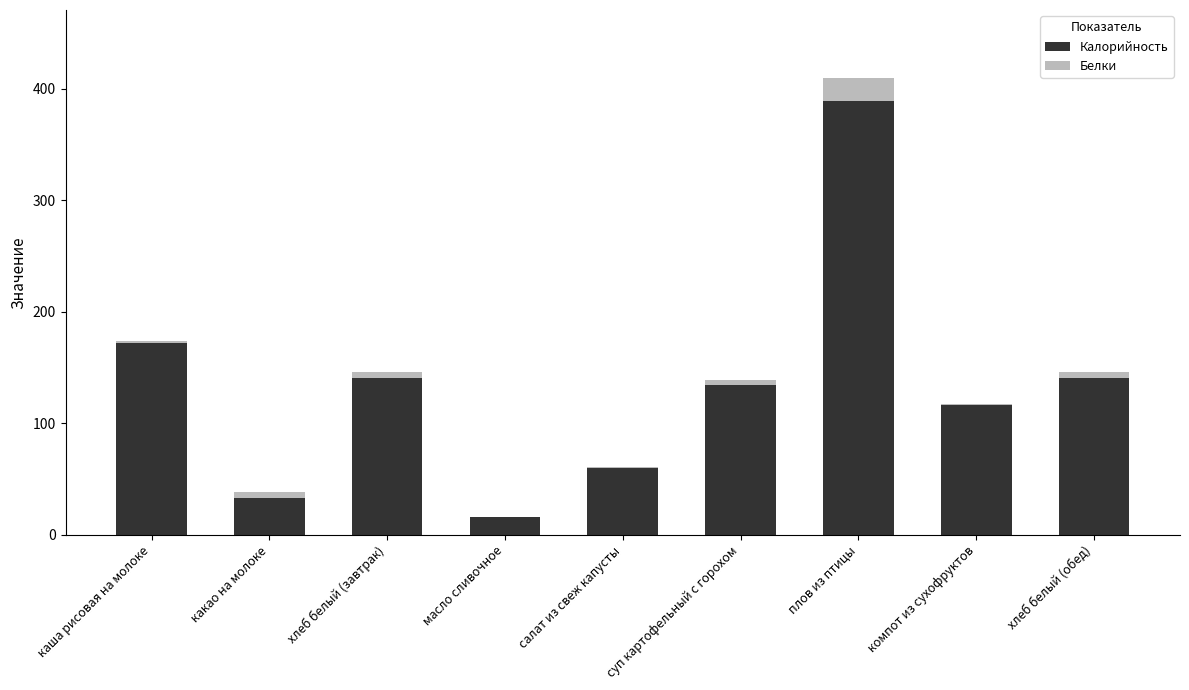

The value of Калорийность at какао на молоке is 33. True or false?

True